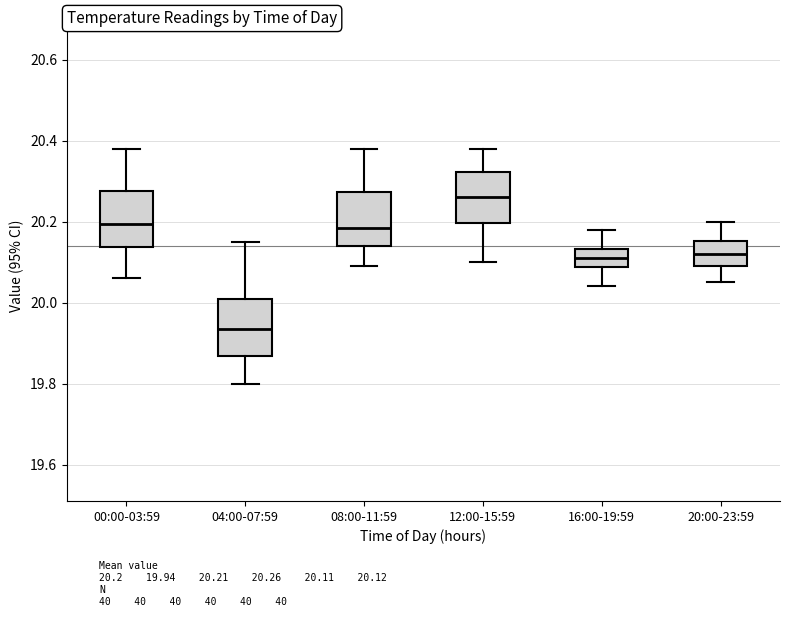

Reading left to right, read every box against the y-axis: the position of its median line, the range the box covers, and the ends of its whiskers. The values are not printed on the chart, so give them approximately, as read against the axis.

00:00-03:59: median 20.20, box 20.14 to 20.28, whiskers 20.06 to 20.38
04:00-07:59: median 19.94, box 19.86 to 20.02, whiskers 19.80 to 20.16
08:00-11:59: median 20.18, box 20.14 to 20.28, whiskers 20.10 to 20.38
12:00-15:59: median 20.26, box 20.20 to 20.32, whiskers 20.10 to 20.38
16:00-19:59: median 20.12, box 20.08 to 20.14, whiskers 20.04 to 20.18
20:00-23:59: median 20.12, box 20.10 to 20.16, whiskers 20.06 to 20.20